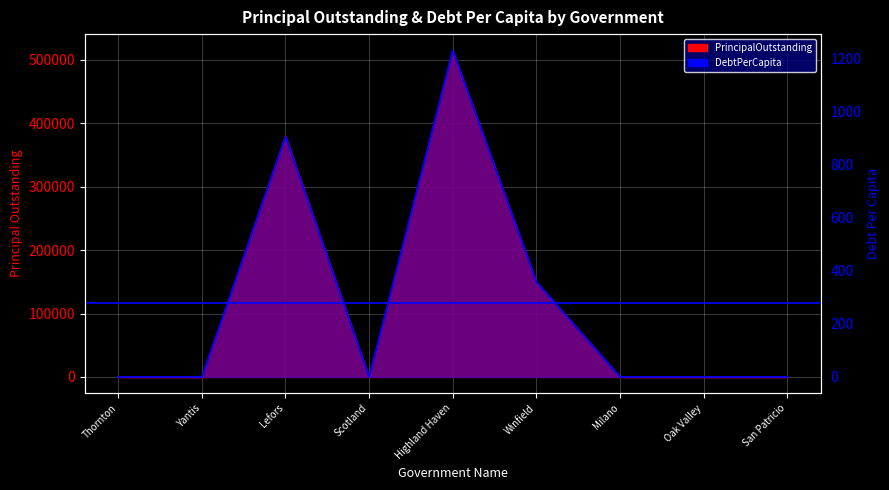

The value of DebtPerCapita at Yantis is 0.0. True or false?

True